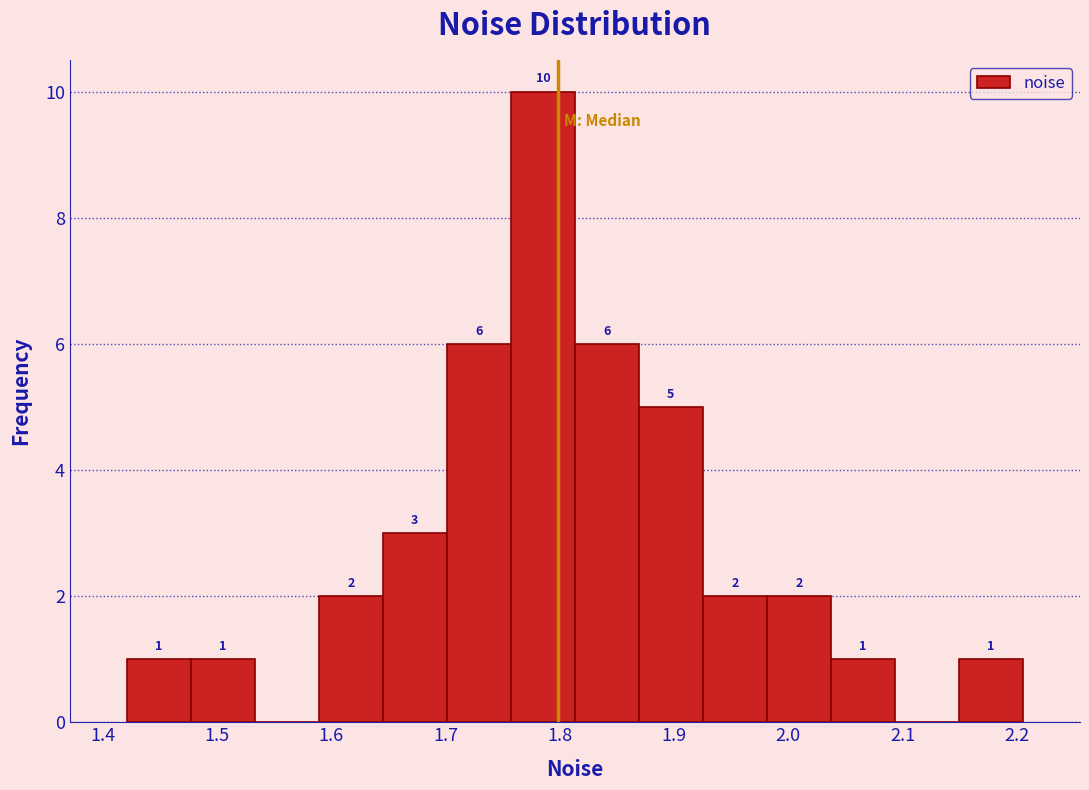

Over which range of the x-axis is the bar tallest?

1.76 to 1.81